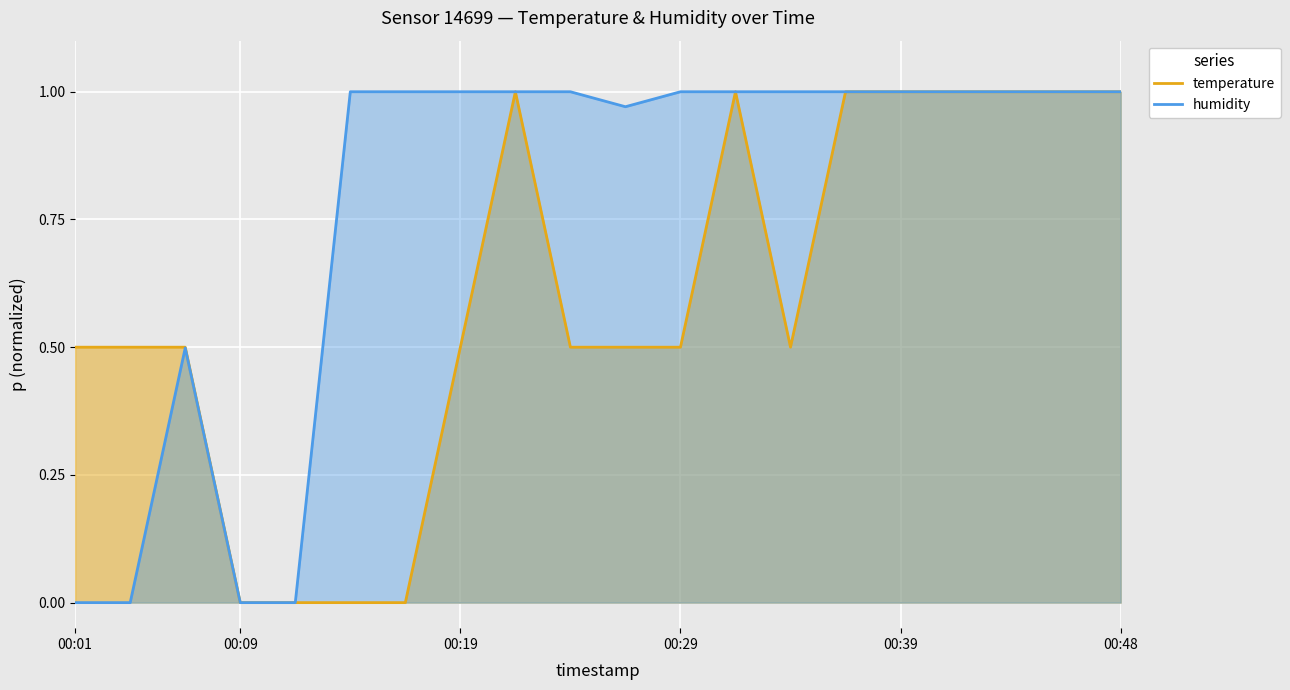

True or false: humidity has more than 0 interior local peaks.

True